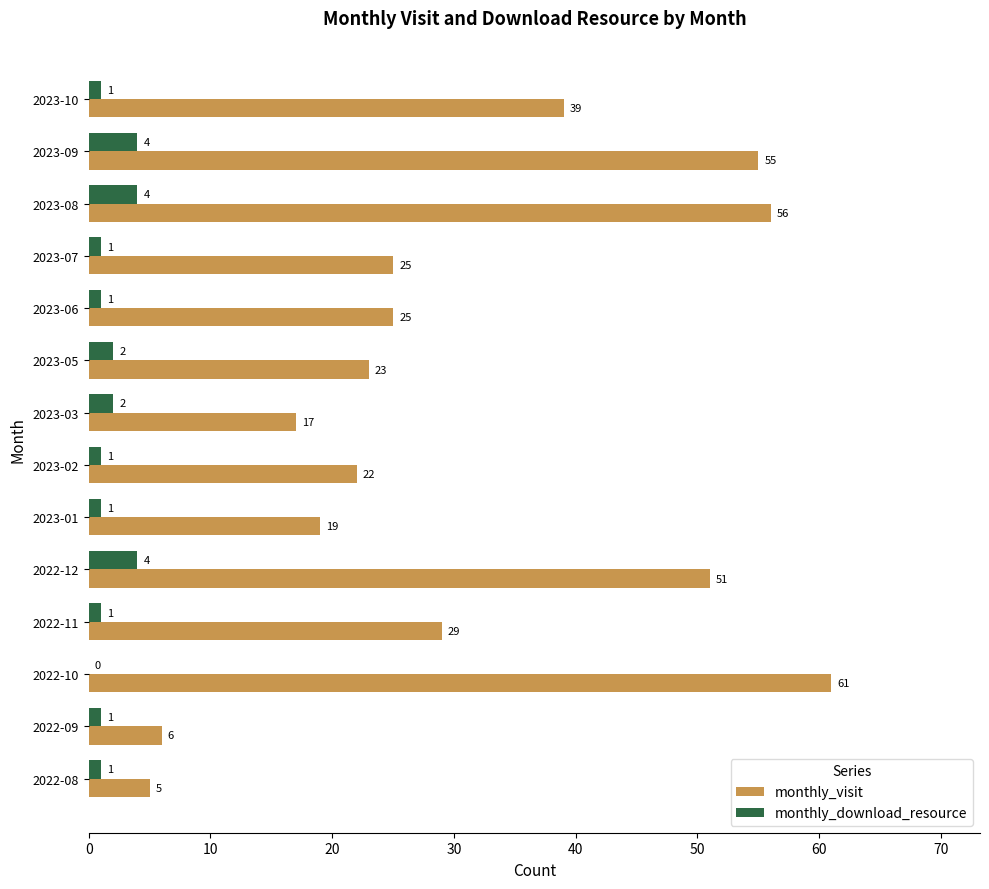

What is the total value across all series at 2022-11?

30